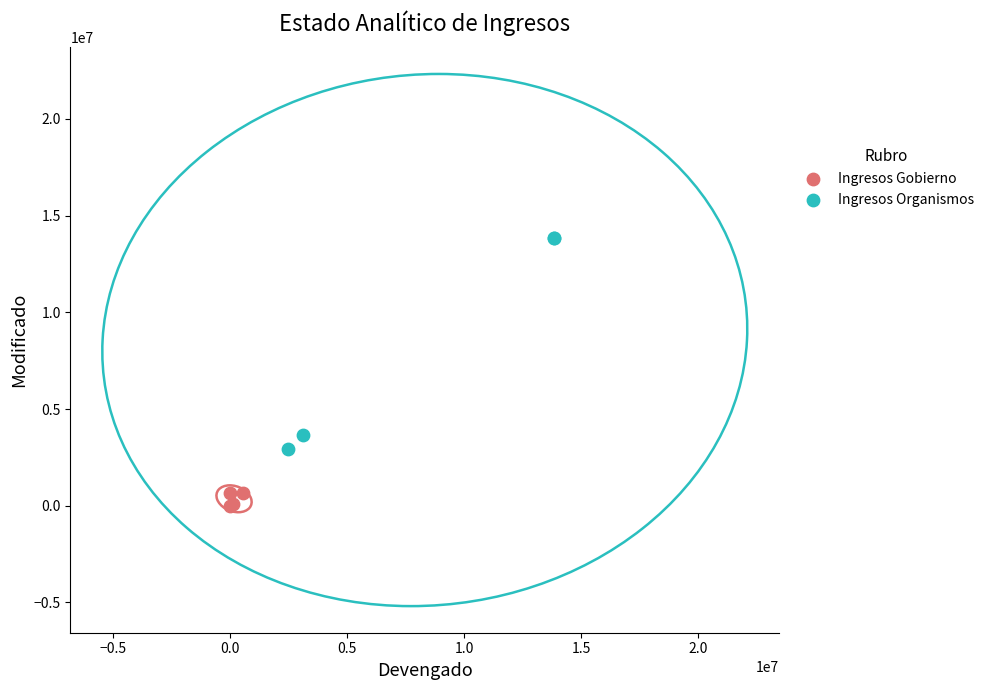

Which series contains the highest Y value?

Ingresos Organismos